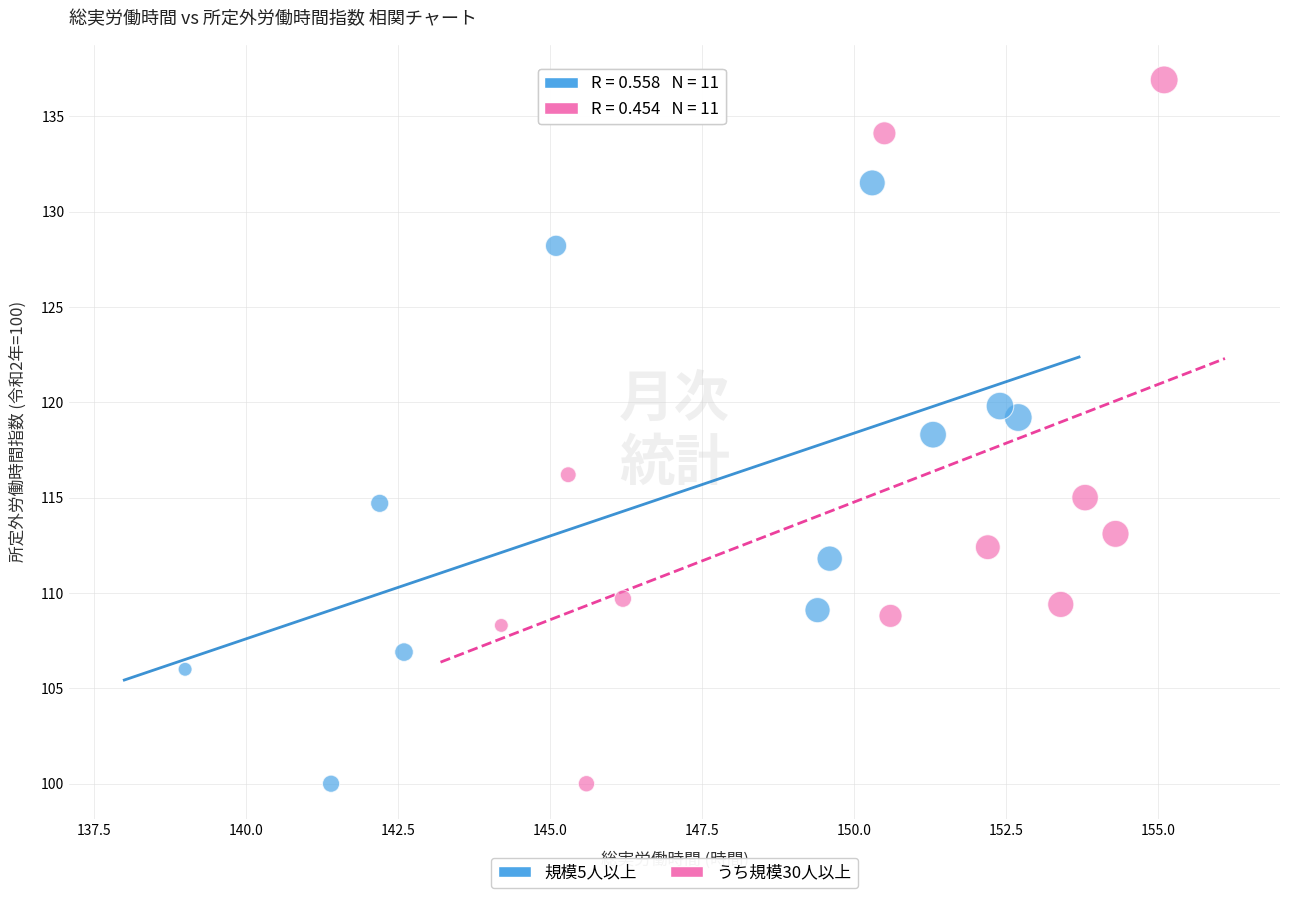

Which series has the largest Y range (max minus min)?

うち規模30人以上